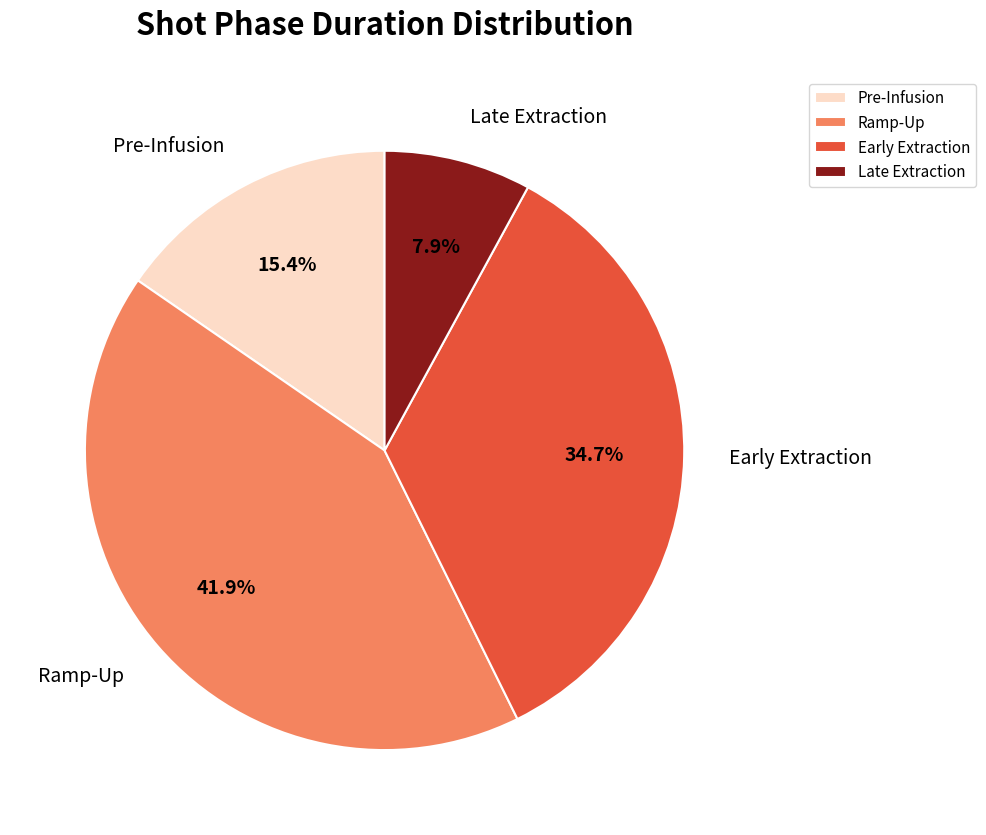

Rank the categories by value from lowest to highest.

Late Extraction, Pre-Infusion, Early Extraction, Ramp-Up